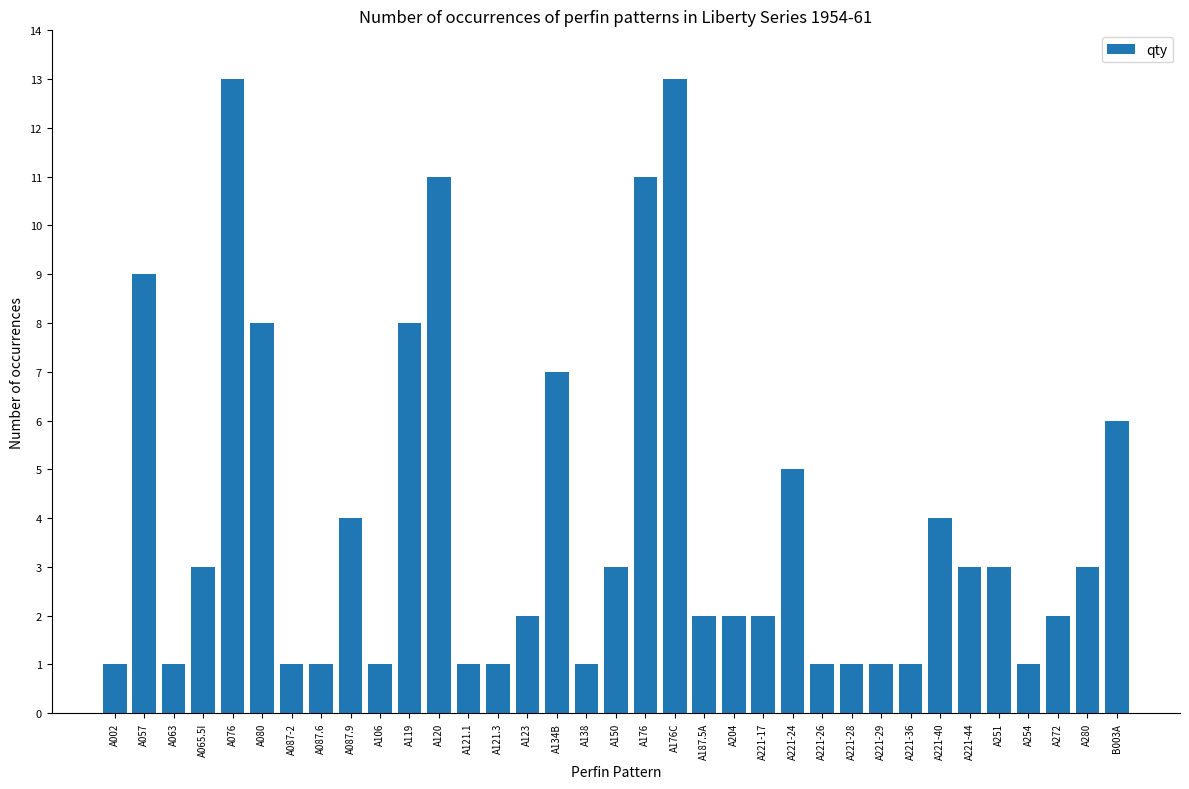

Reading left to right, list all the values displayed in this chart.

1	9	1	3	13	8	1	1	4	1	8	11	1	1	2	7	1	3	11	13	2	2	2	5	1	1	1	1	4	3	3	1	2	3	6